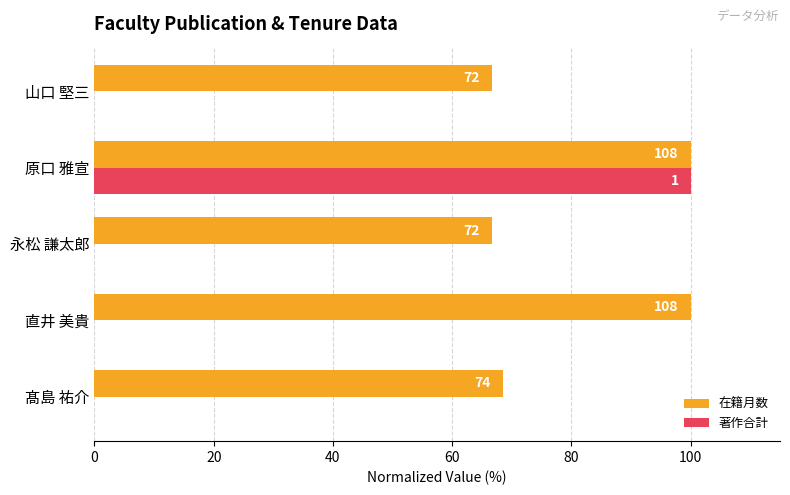

What are all the series names shown in the legend?

在籍月数, 著作合計